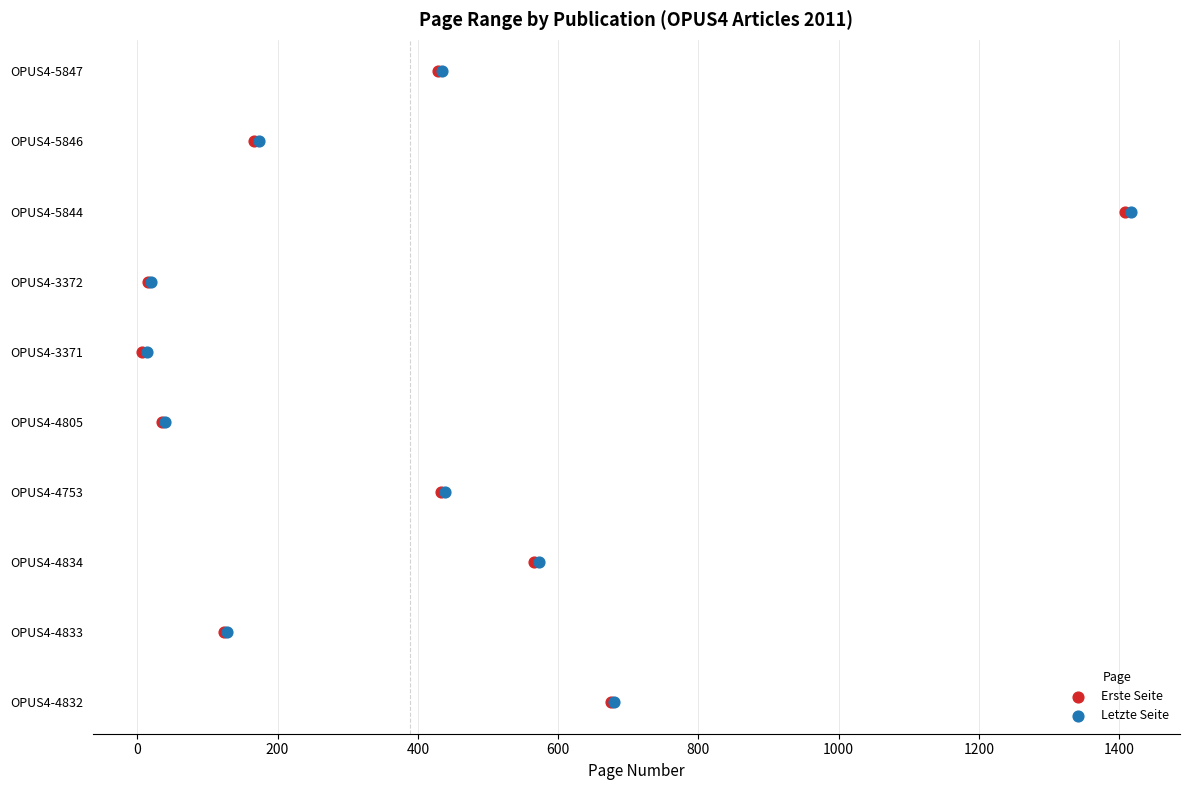

Is the value of Erste Seite at 1200 greater than the value of Letzte Seite at −200?

Yes